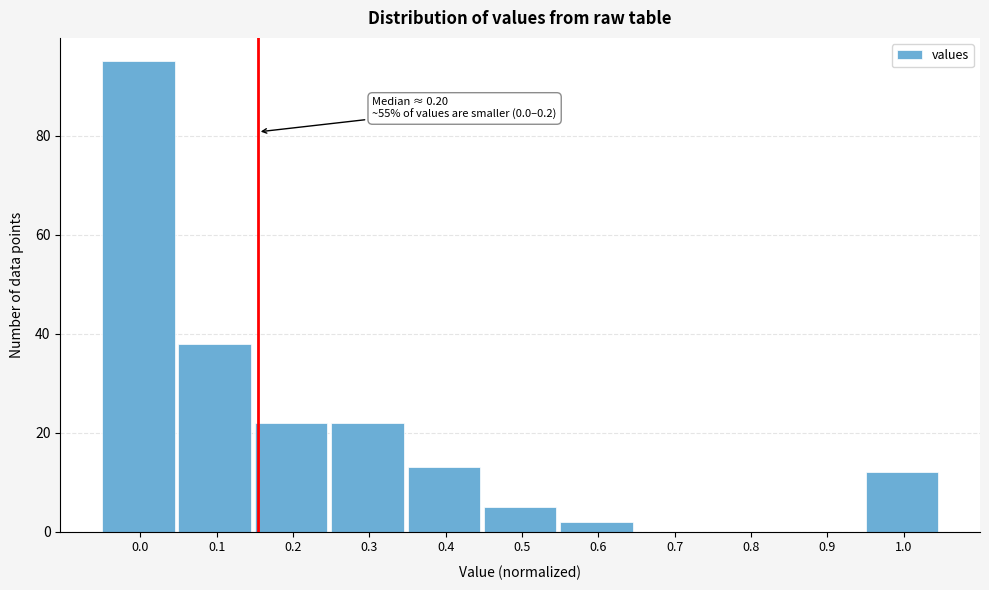

Reading left to right, transcribe all the data shown in this chart.

0.0=95	0.1=38	0.2=22	0.3=22	0.4=13	0.5=5	0.6=2	0.7=0	0.8=0	0.9=0	1.0=12